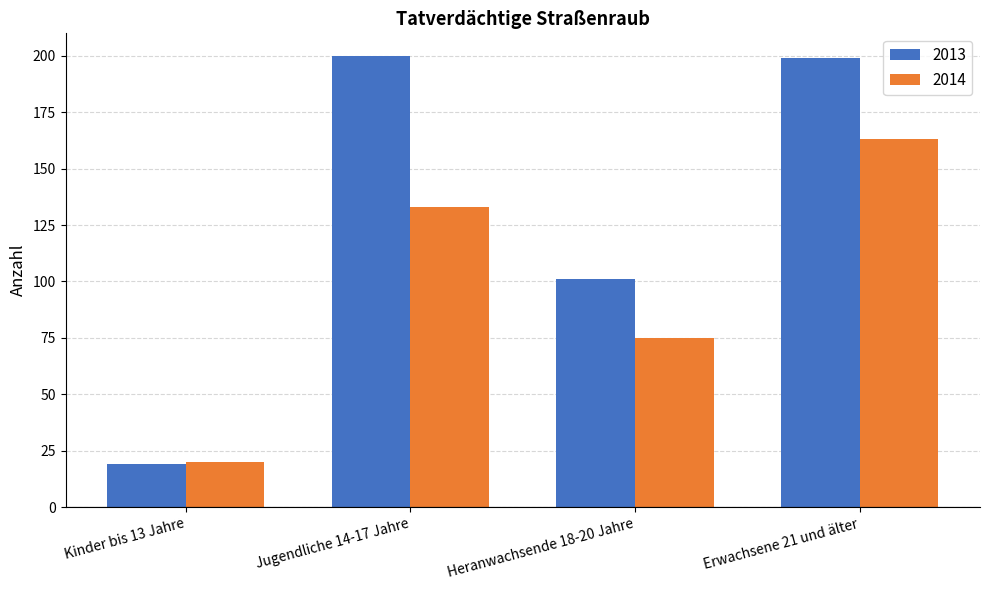

Between Kinder bis 13 Jahre and Jugendliche 14-17 Jahre, which series saw the biggest shift?

2013